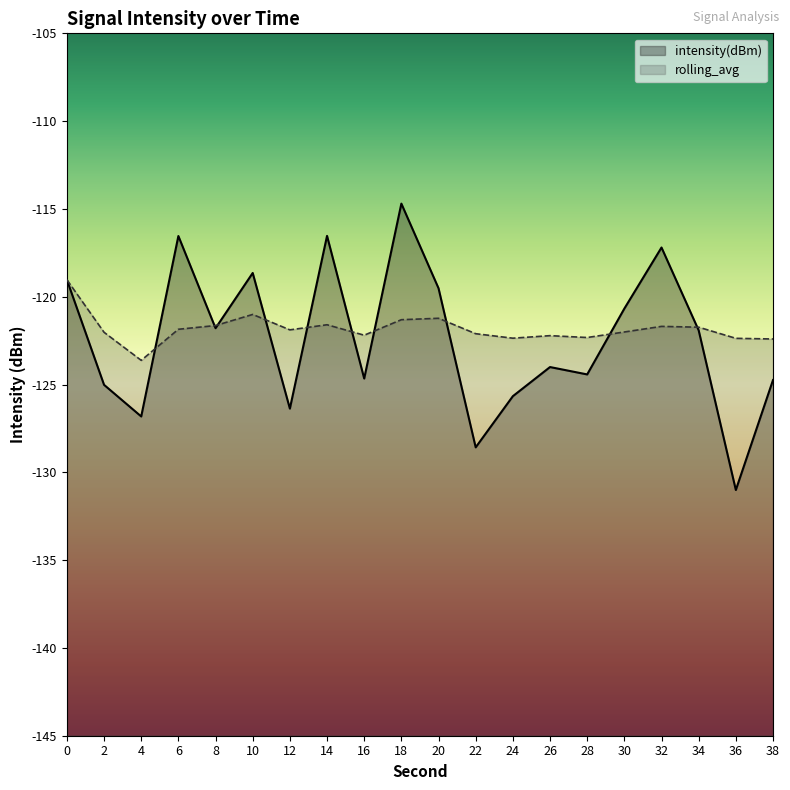

What is the difference between the maximum and minimum values in the rolling_avg series?

4.6